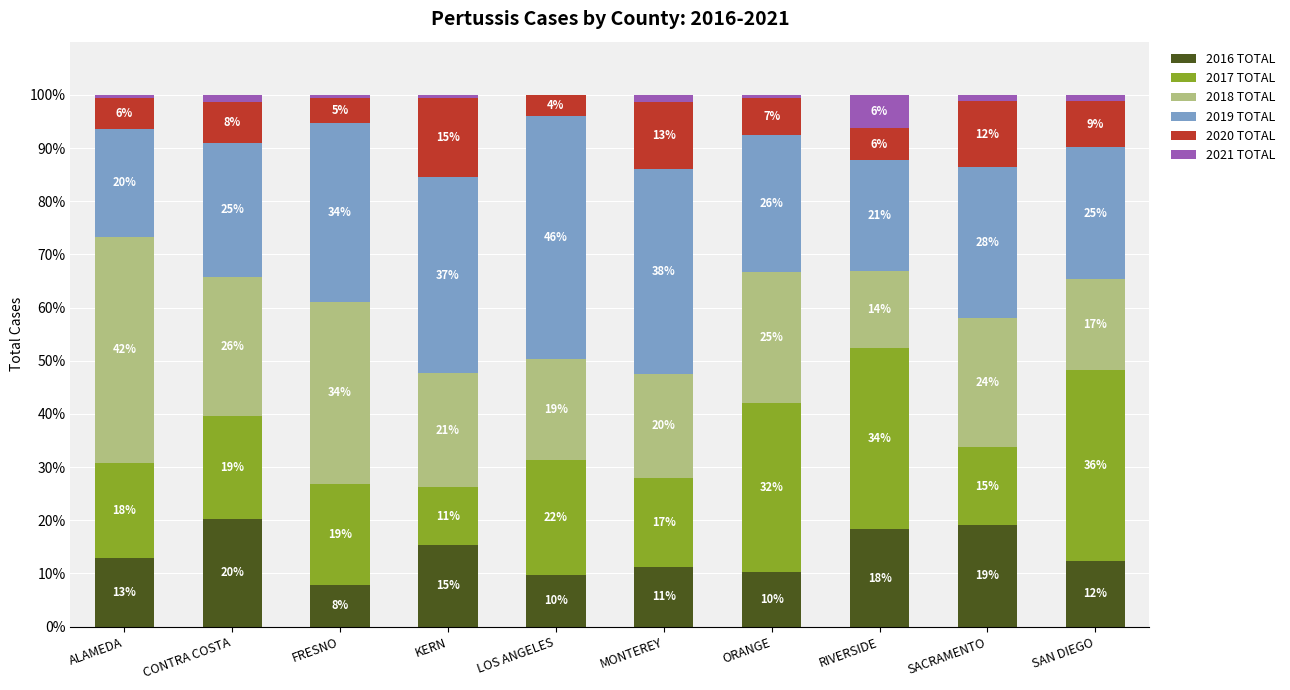

What is the value of the 2016 TOTAL bar at the 5th from the left?

9.7